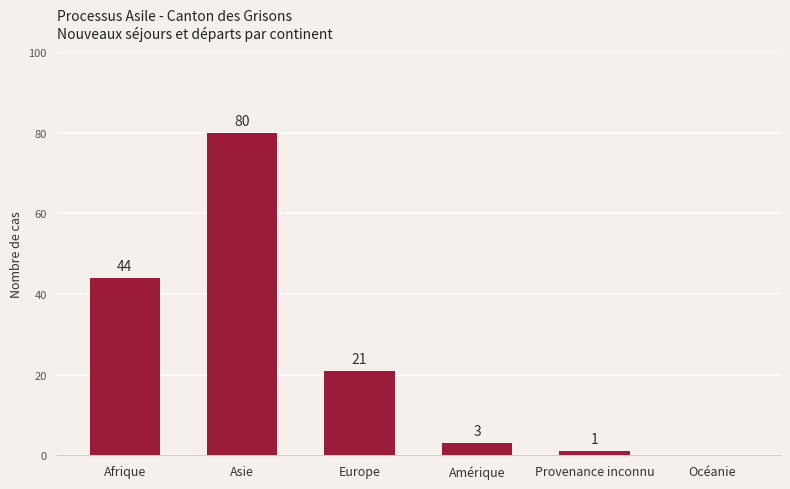

At which category does the chart reach its peak across all series?

Asie